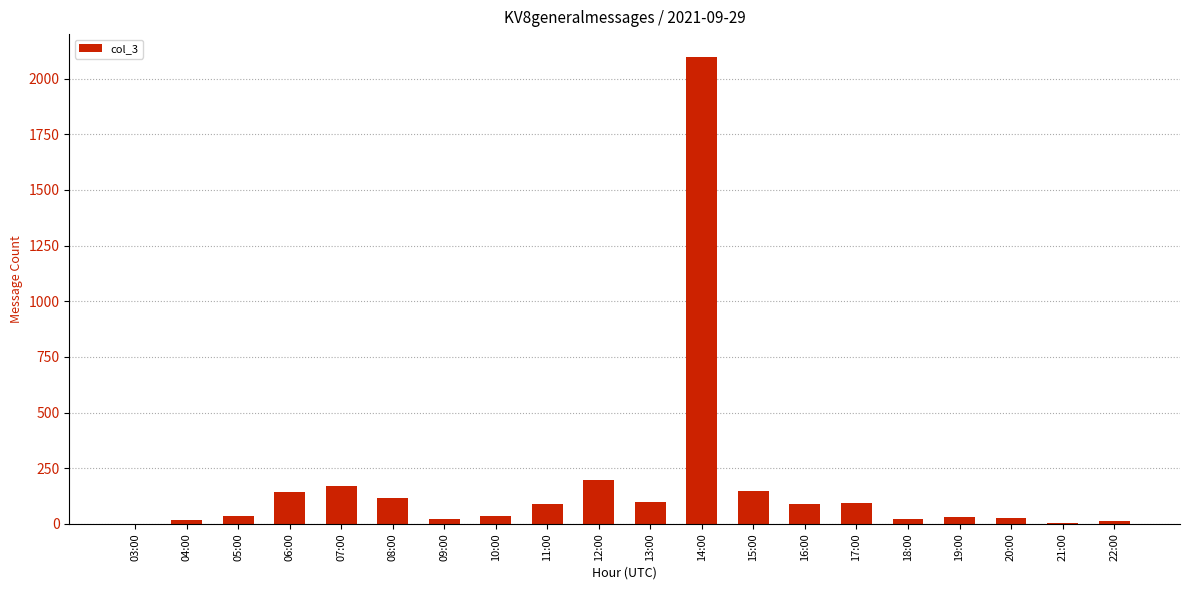

What is the maximum value shown in the chart?

2095